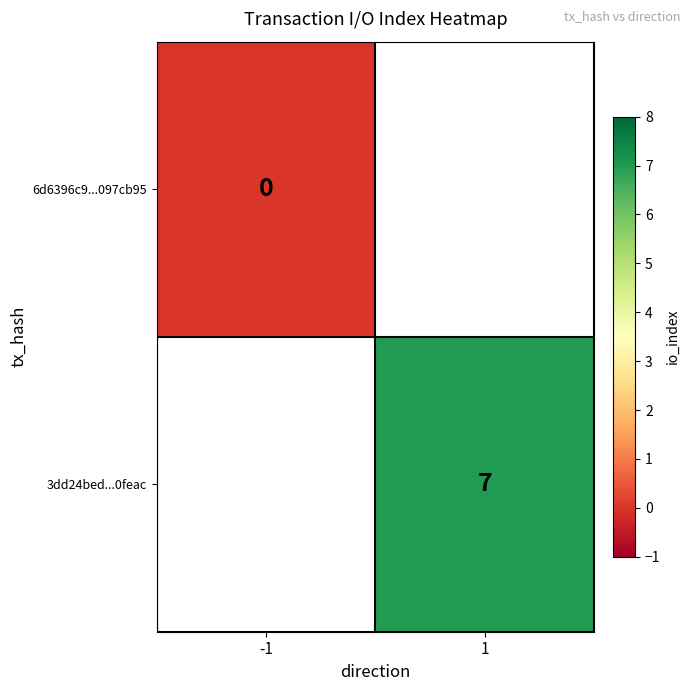

Is the value of 6d6396c9...097cb95 at -1 greater than the value of 3dd24bed...0feac at 1?

No